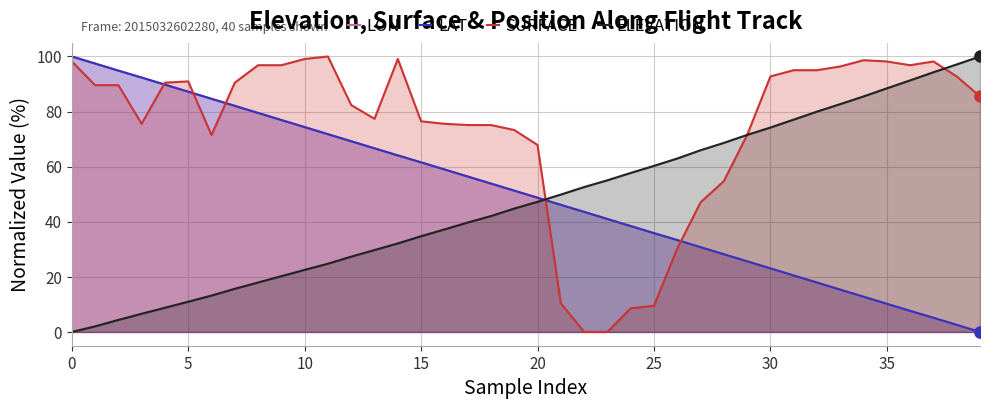

What is the sum of all LAT values?

1999.9